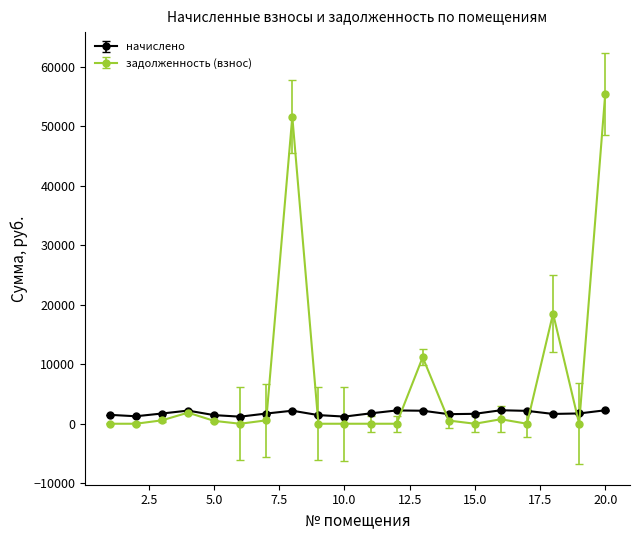

Does the chart display data point markers on the line(s)?

Yes